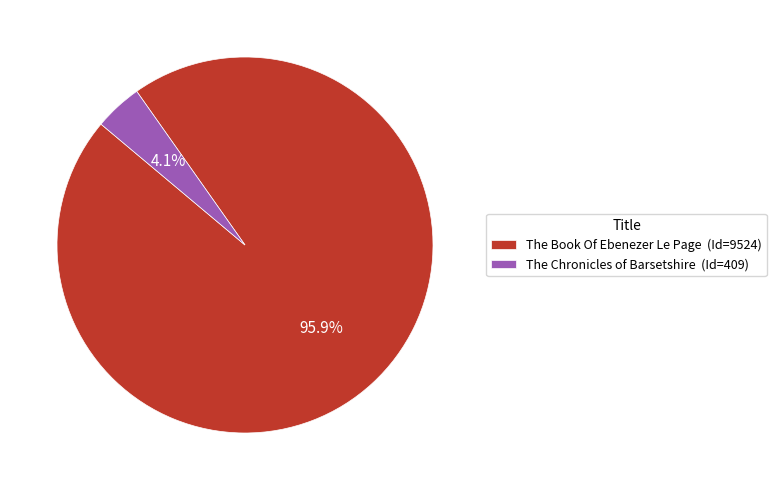

Between The Chronicles of Barsetshire (Id=409) and The Book Of Ebenezer Le Page (Id=9524), which is larger?

The Book Of Ebenezer Le Page (Id=9524)